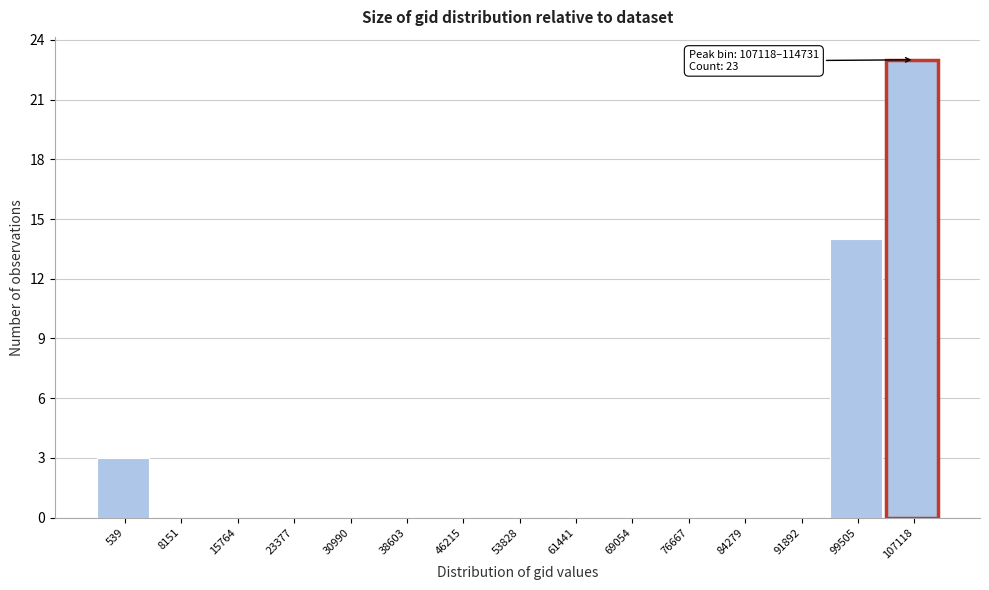

Reading left to right, extract all data points from this chart.

539=3	8151=0	15764=0	23377=0	30990=0	38603=0	46215=0	53828=0	61441=0	69054=0	76667=0	84279=0	91892=0	99505=14	107118=23